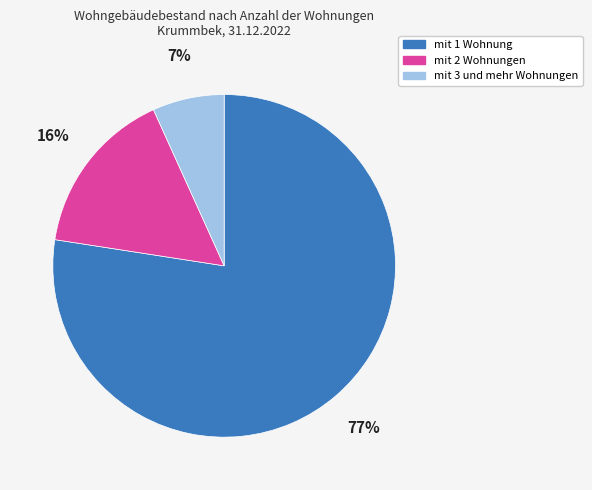

Does mit 1 Wohnung account for over 50% of the chart?

Yes